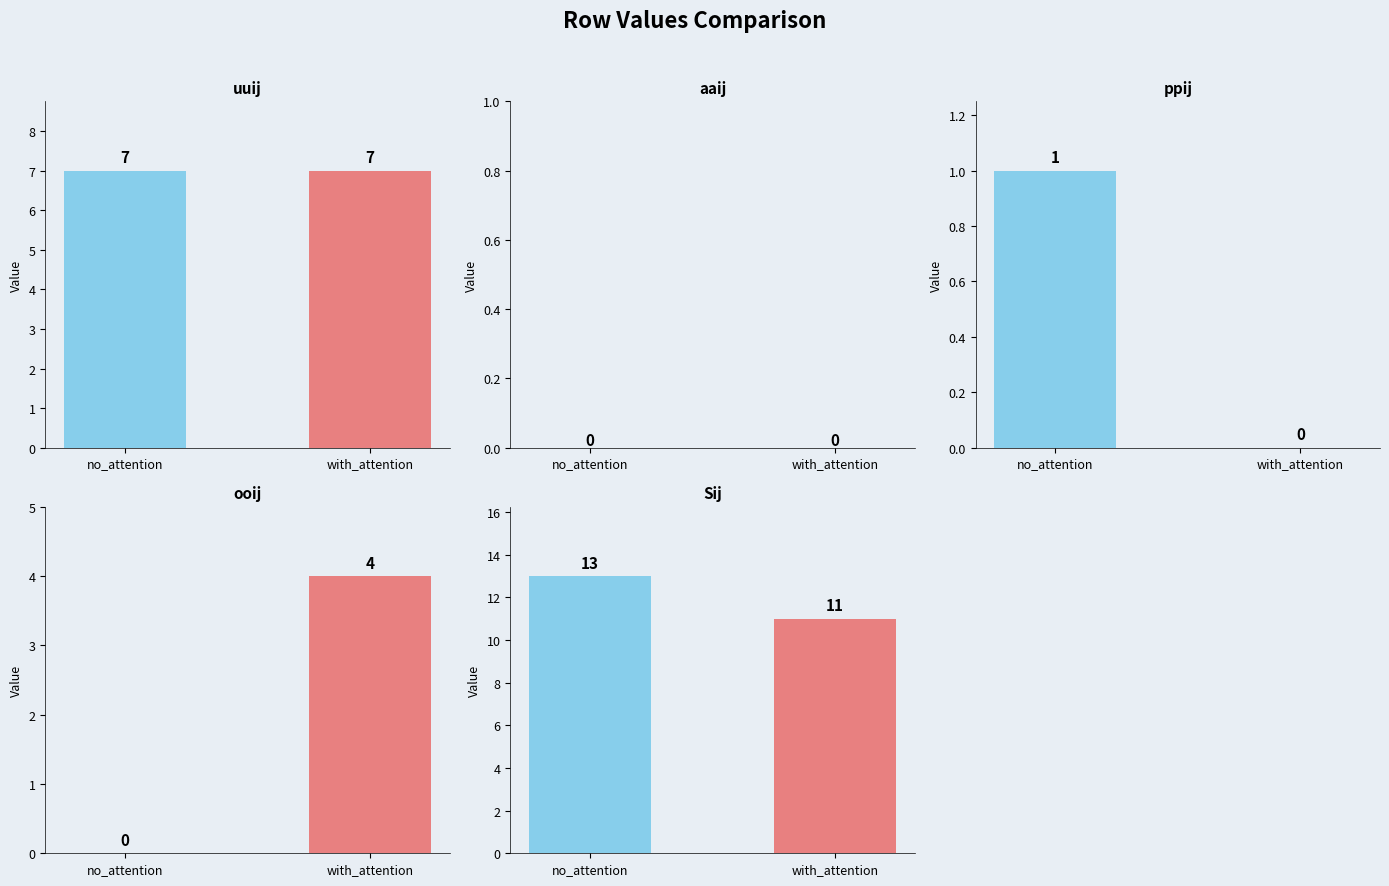

At which category is the sum across all series the highest?

with_attention